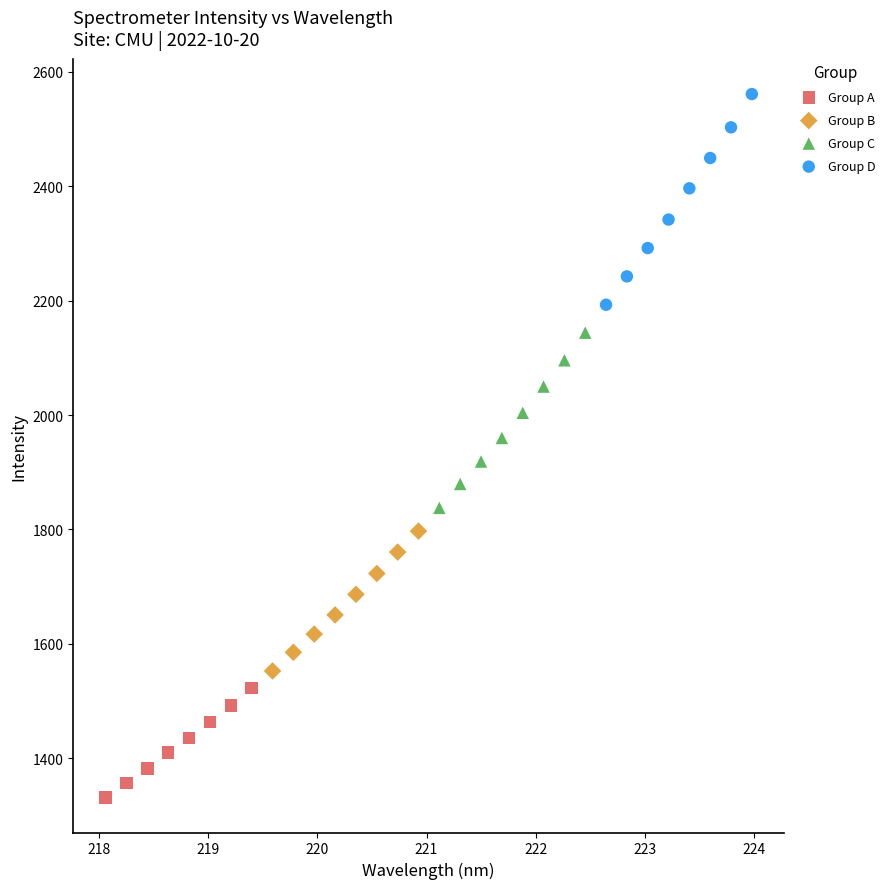

Which series reaches the maximum Y coordinate?

Group D